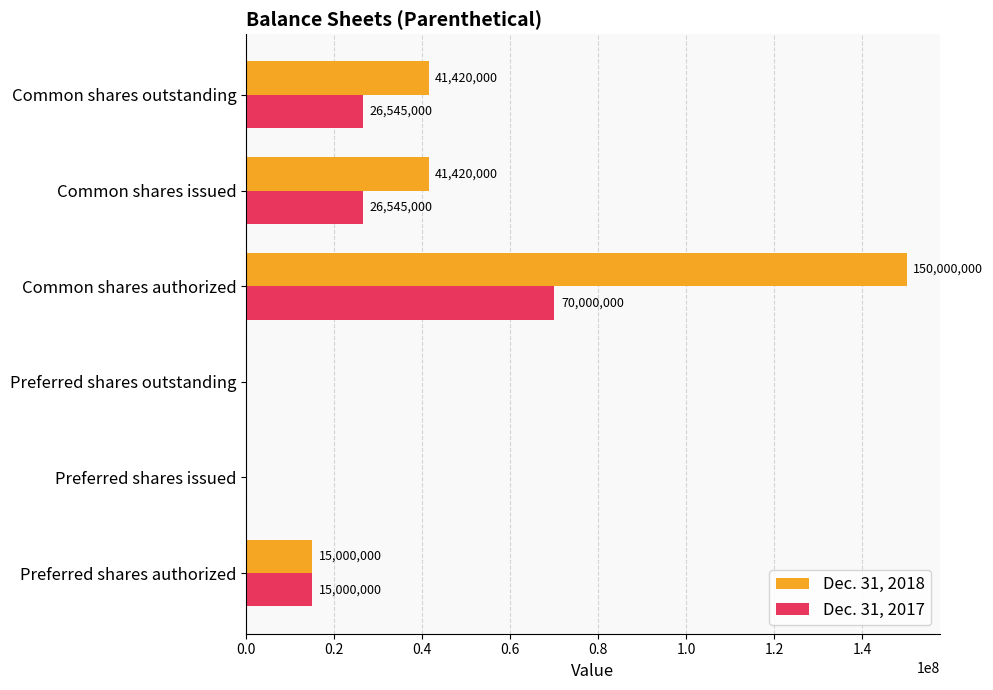

What is the total value across all series at Preferred shares authorized?

30000000